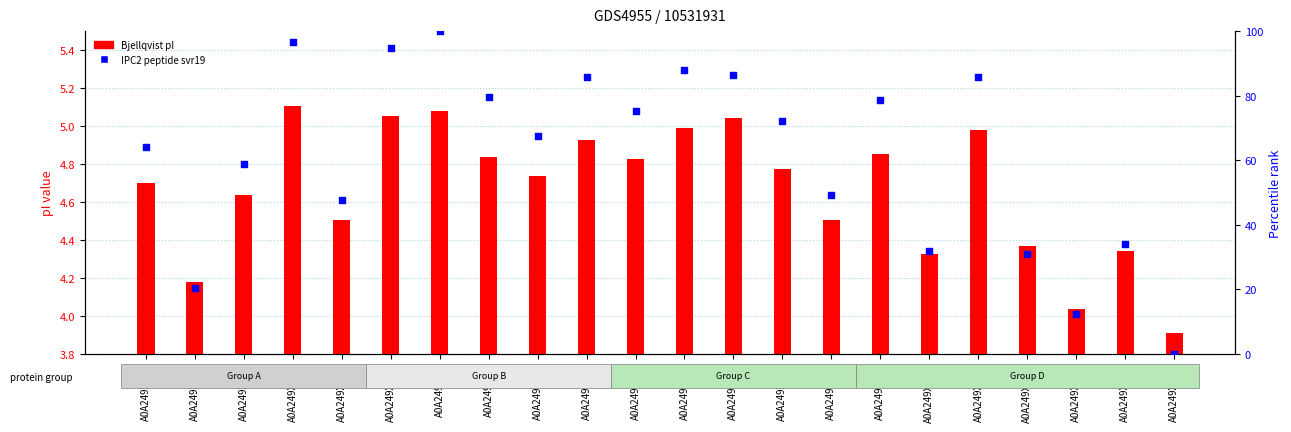

At which category is the sum across all series the highest?

A0A249XLI0